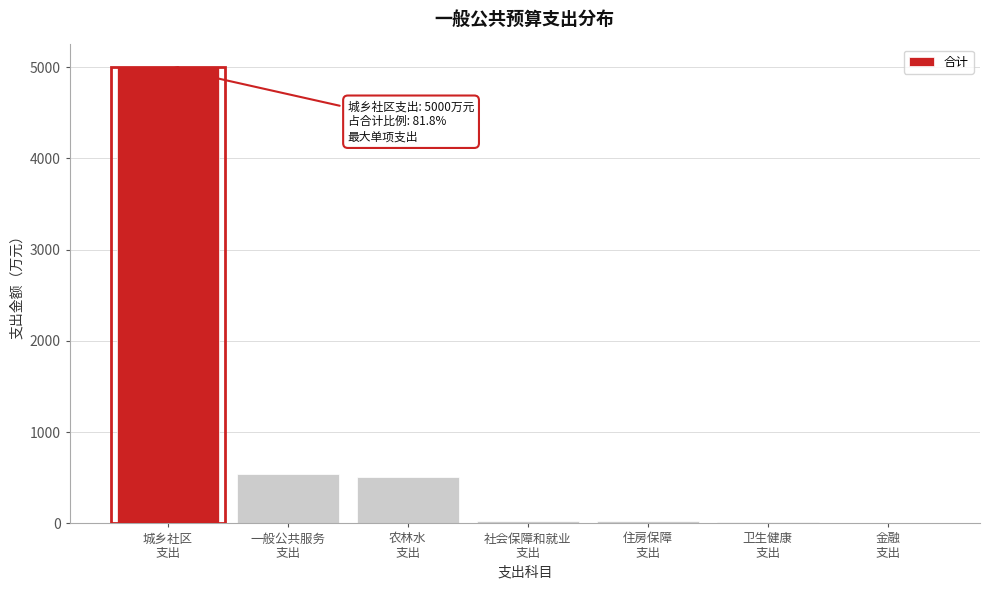

What is the maximum value shown in the chart?

5000.0